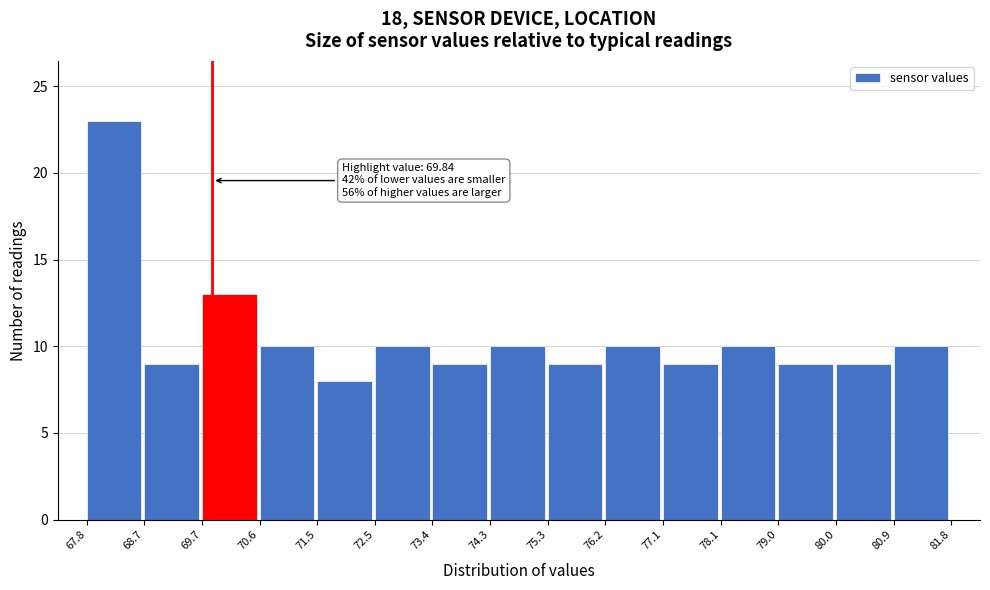

Over which range of the x-axis is the bar tallest?

67.8 to 68.7